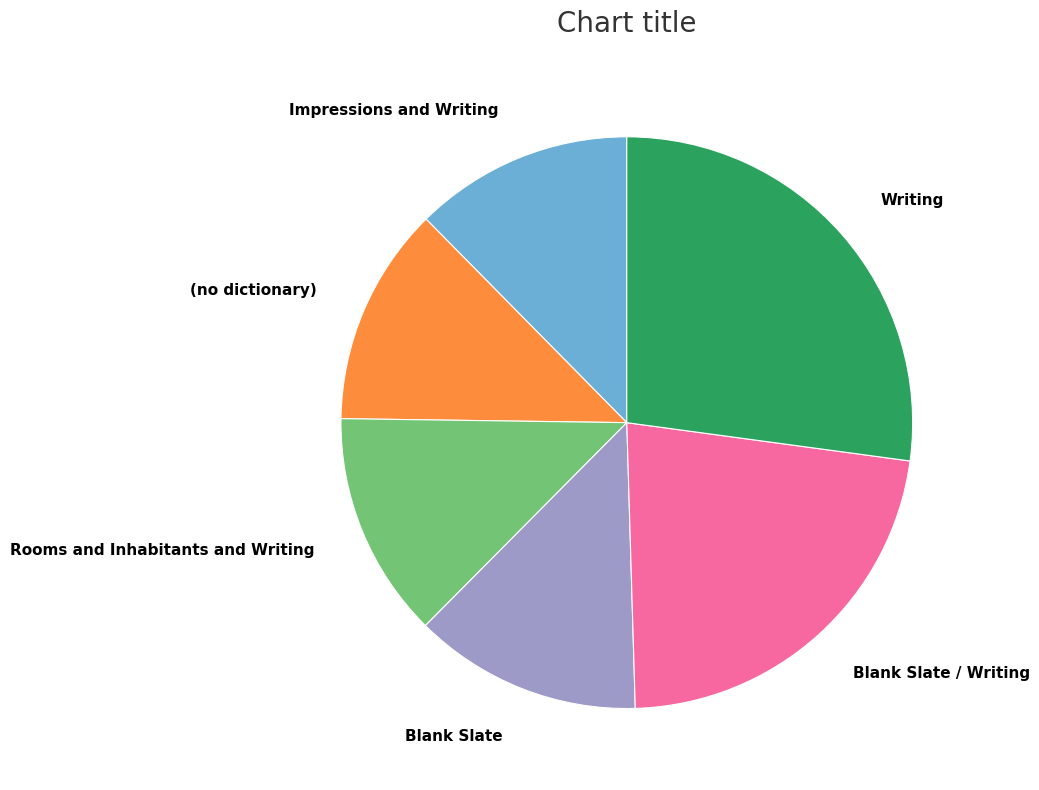

Is it true that (no dictionary) is 12% of the pie?

True